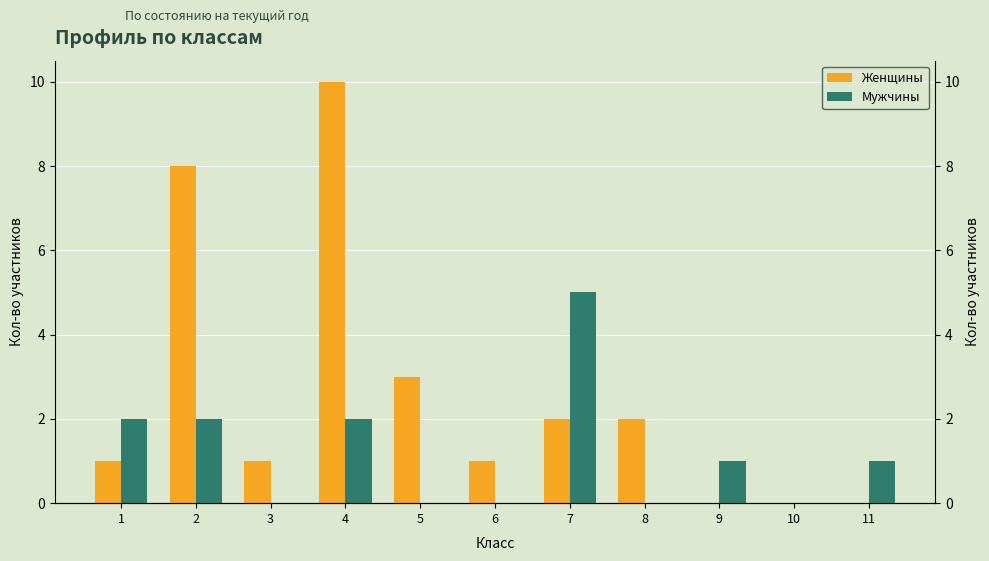

Is it true that Женщины equals 5 at 5?

False